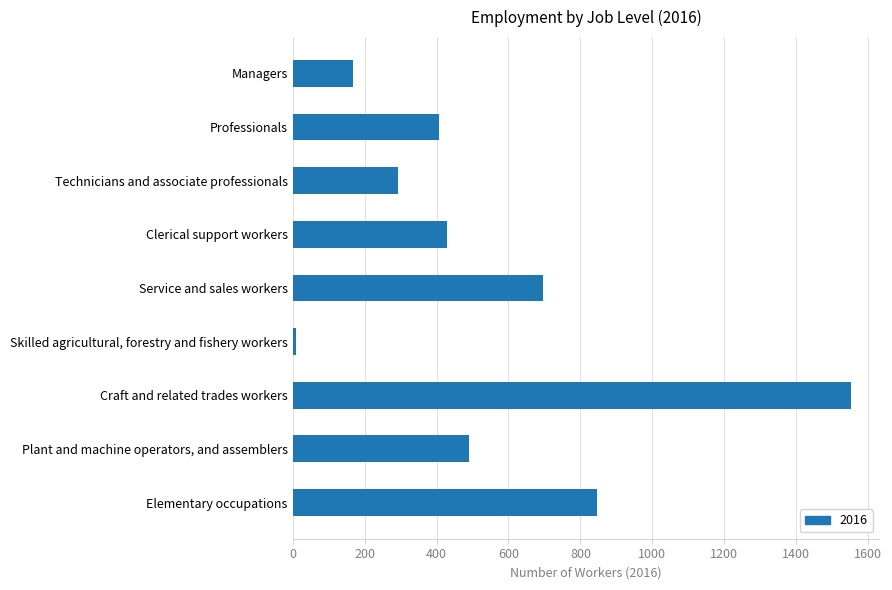

Reading top to bottom, transcribe all the data shown in this chart.

Managers=167	Professionals=406	Technicians and associate professionals=294	Clerical support workers=428	Service and sales workers=697	Skilled agricultural, forestry and fishery workers=10	Craft and related trades workers=1553	Plant and machine operators, and assemblers=489	Elementary occupations=845